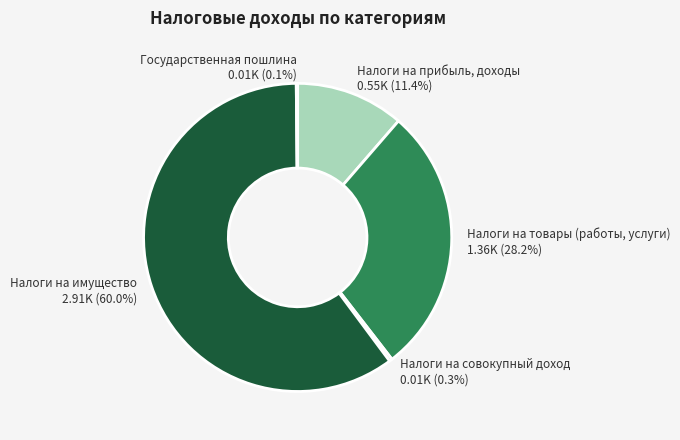

Which category has the biggest portion of the pie?

Налоги на имущество